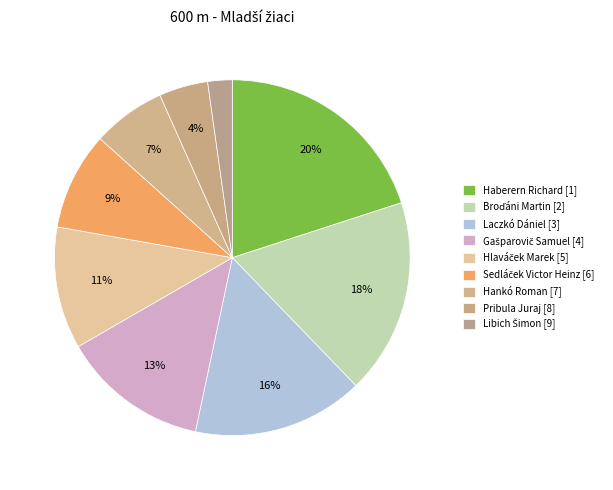

Count the number of slices in the pie.

9